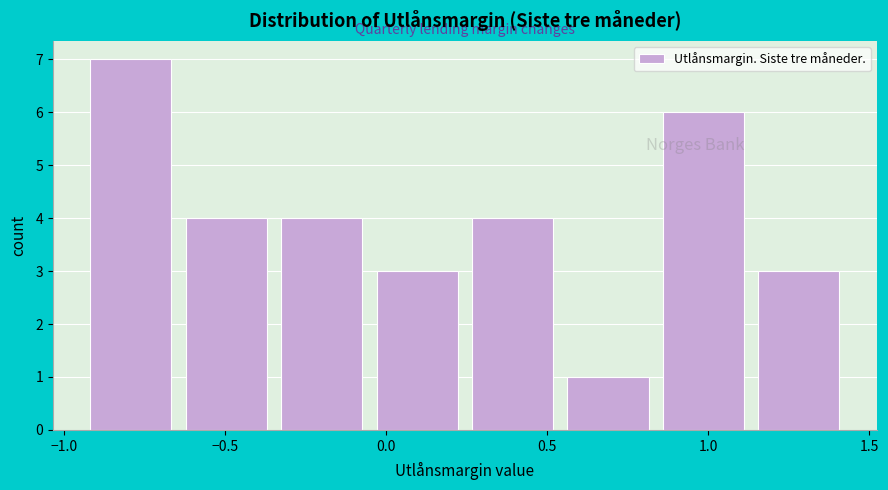

Reading left to right, list every bar in this chart as the range it spans on the x-axis followed by its height. Neither the bar edges nor the heights are printed on the chart, so give them approximately, as read against the axes.

-0.95 to -0.65: 7
-0.65 to -0.35: 4
-0.35 to -0.05: 4
-0.05 to 0.25: 3
0.25 to 0.55: 4
0.55 to 0.85: 1
0.85 to 1.15: 6
1.15 to 1.45: 3